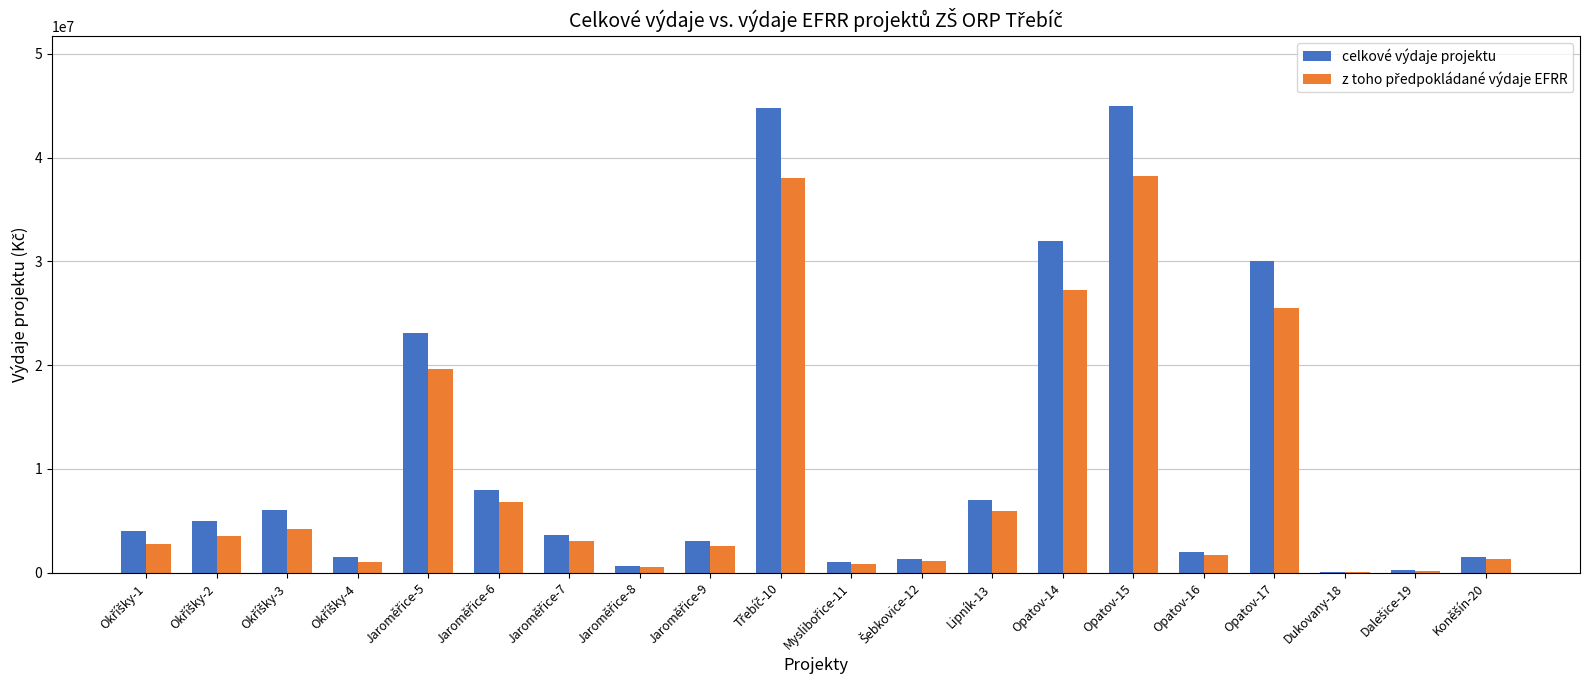

Which series has the widest spread of values?

celkové výdaje projektu